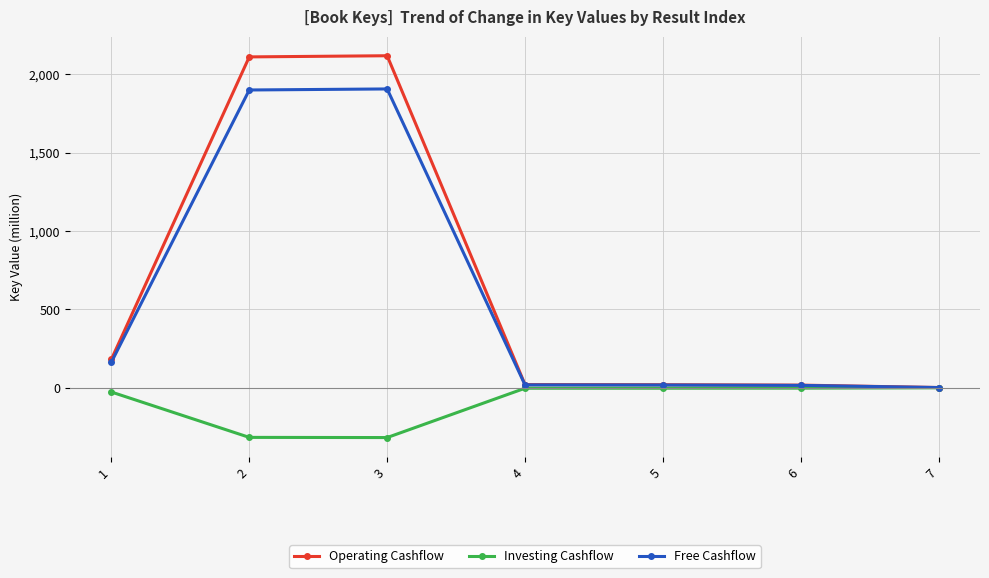

Which series has the widest spread of values?

Operating Cashflow